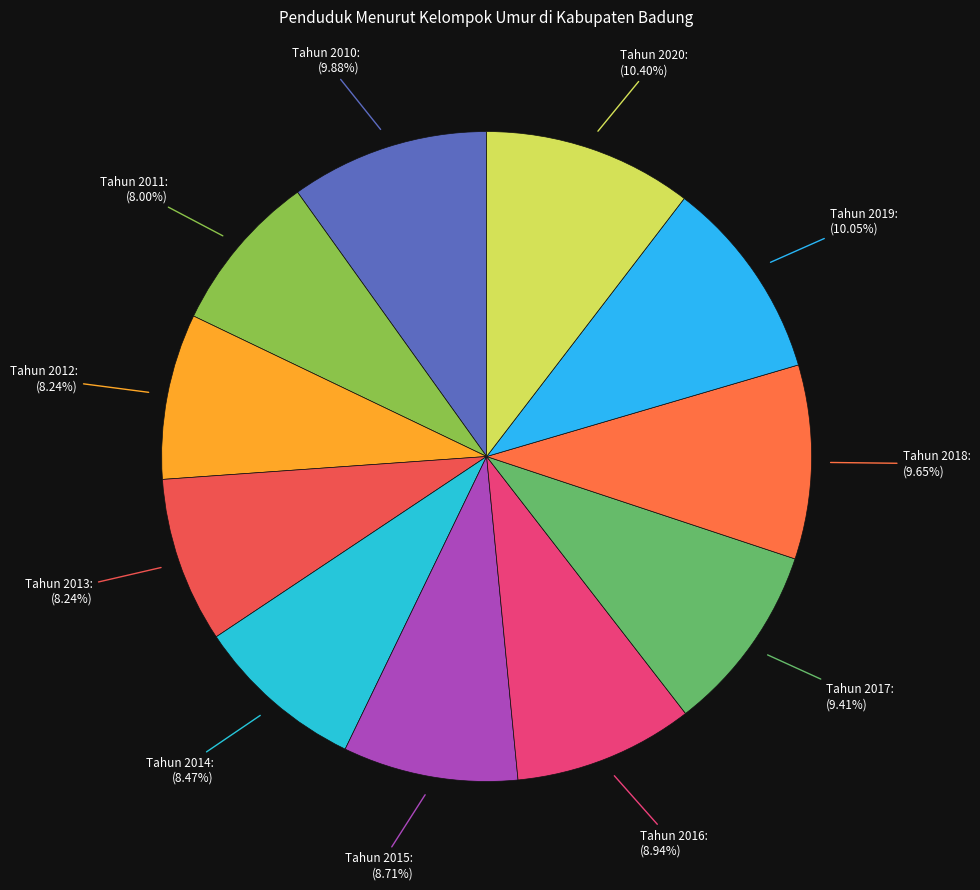

To the nearest percent, what is the average slice percentage?

9%